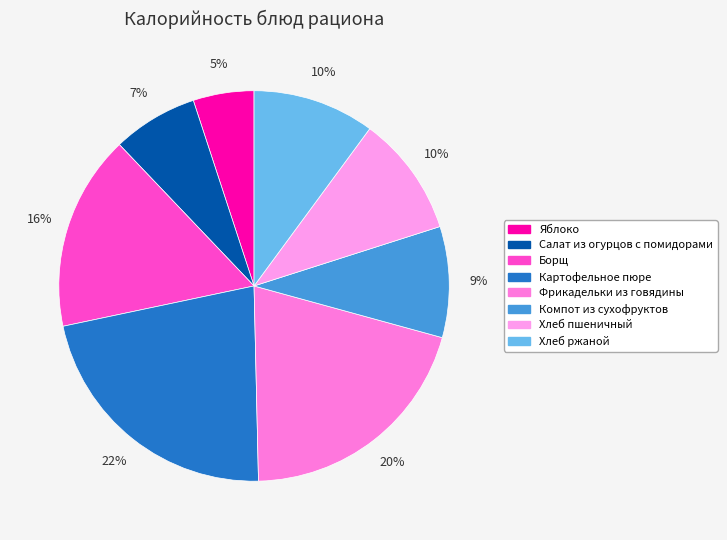

Count the number of slices in the pie.

8